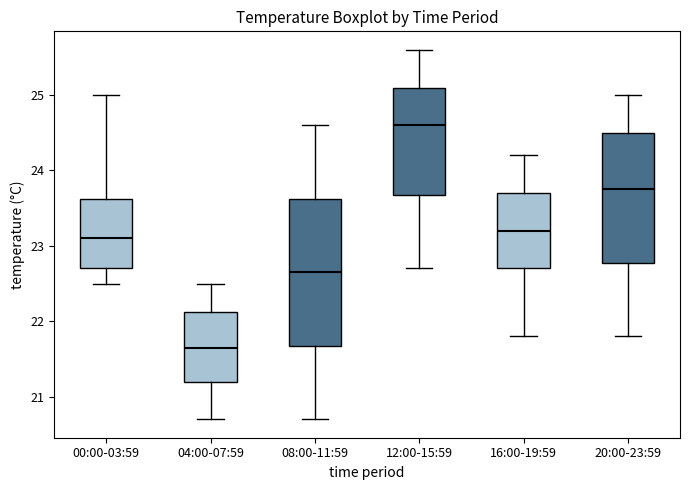

Which box's median line is the highest?

12:00-15:59